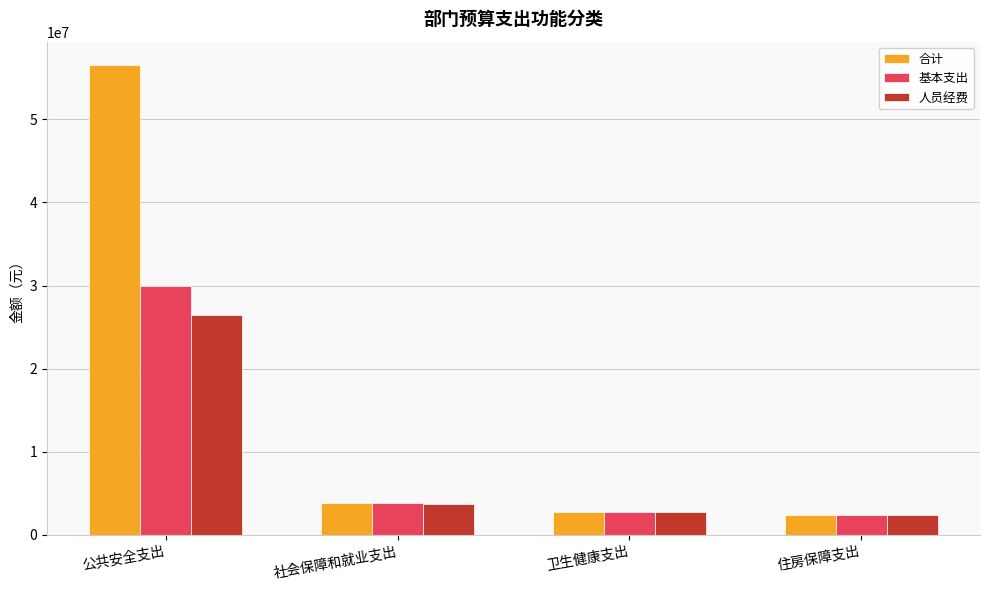

At how many categories does at least one series exceed 28391493?

1